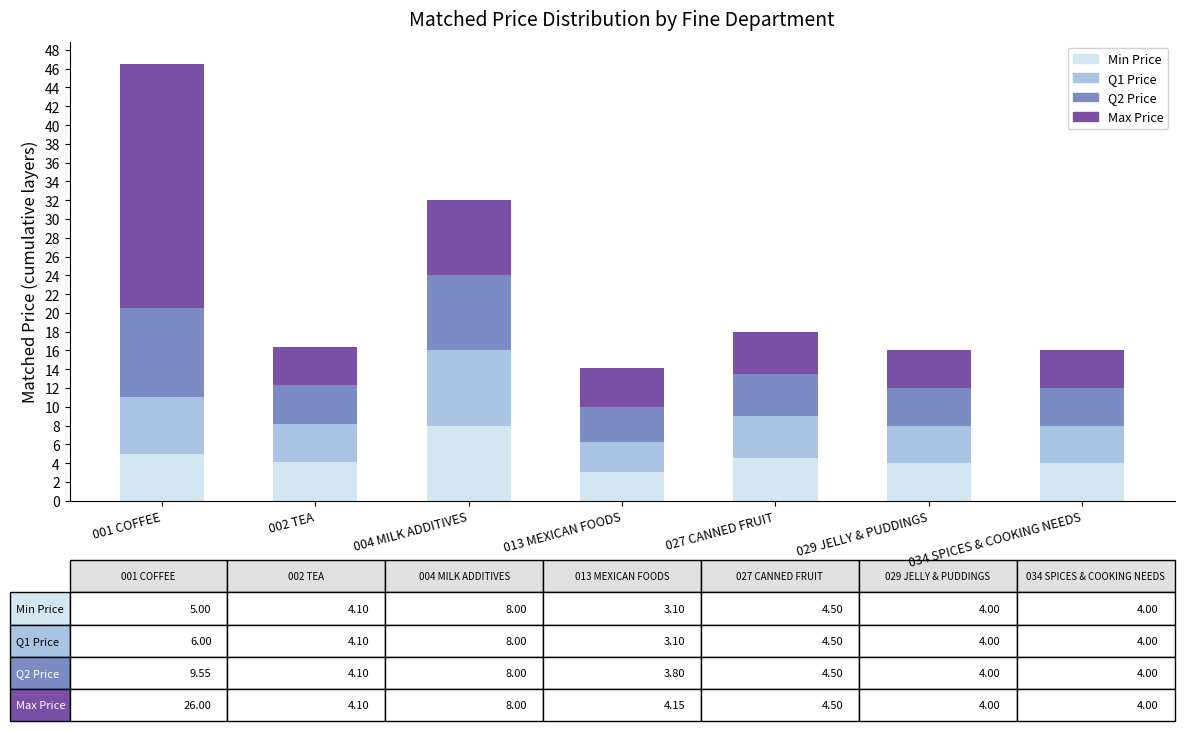

What is the difference between the maximum and minimum values in the Min Price series?

4.9